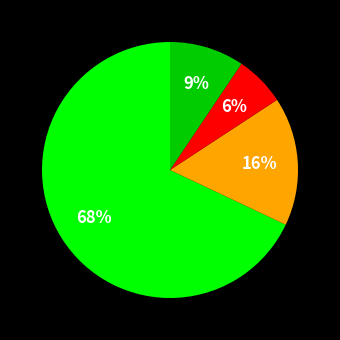

To the nearest percent, what is the average slice percentage?

25%